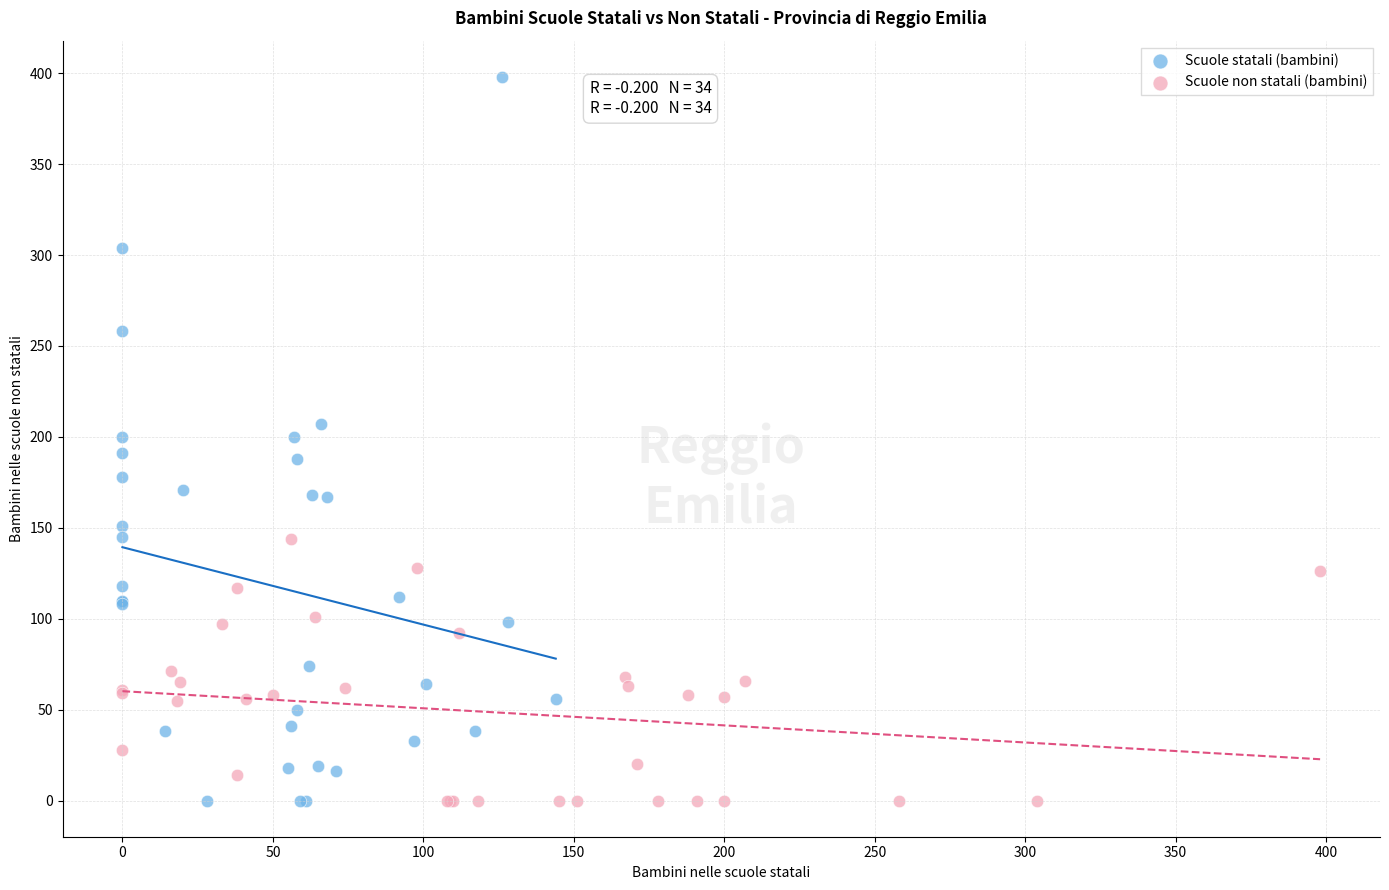

Which series contains the highest Y value?

Scuole statali (bambini)